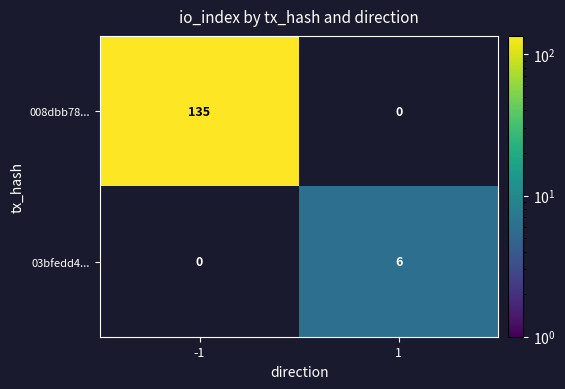

How many categories are shown in the chart?

2